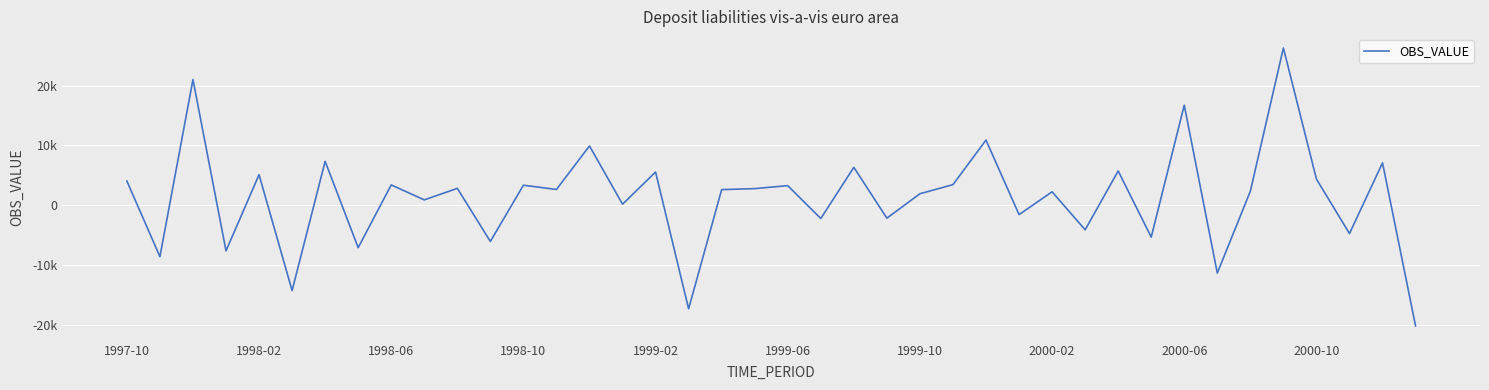

Reading left to right, extract all data points from this chart.

4049.9	-8594.7	21014.9	-7616.2	5111.0	-14258.7	7344.1	-7087.2	3400.9	902.3	2828.3	-6047.7	3352.6	2641.3	9918.8	172.8	5556.3	-17312.5	2616.5	2786.5	3278.1	-2211.6	6343.0	-2156.5	1927.2	3450.5	10900.3	-1561.7	2254.0	-4102.2	5731.7	-5326.5	16731.1	-11334.9	2348.0	26290.3	4379.0	-4733.9	7089.5	-20167.3